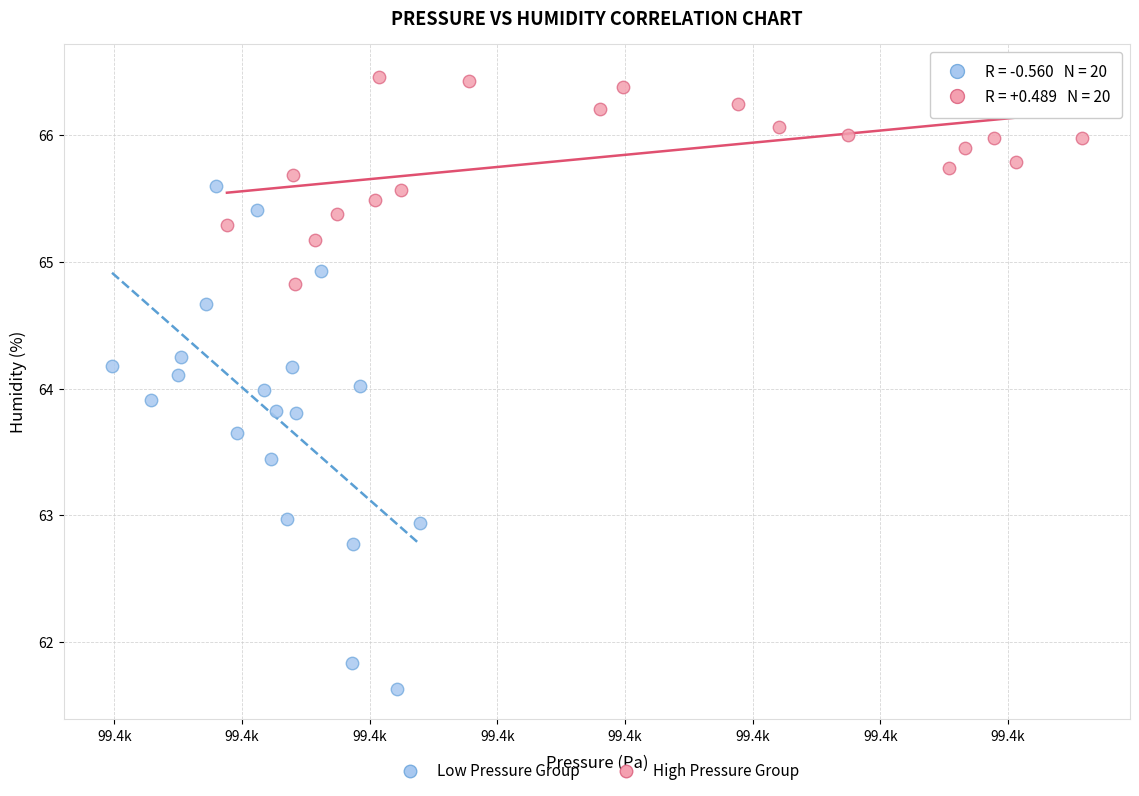

Which series has the largest Y range (max minus min)?

Low Pressure Group